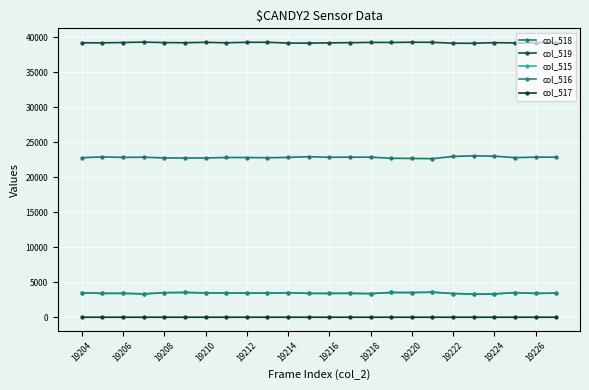

How many distinct data groups are displayed?

5